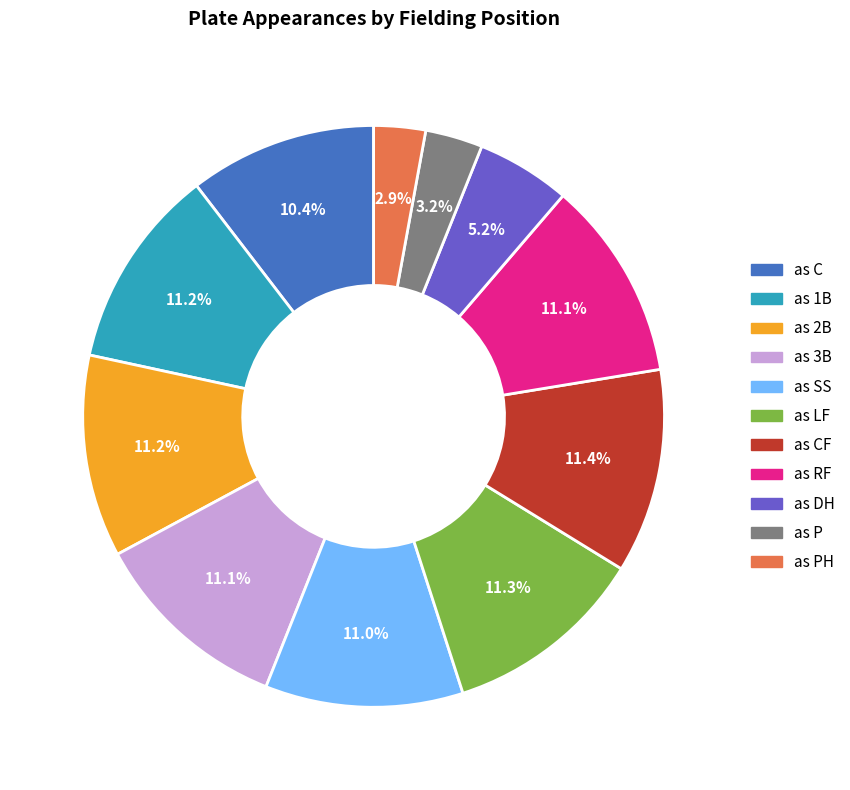

To the nearest percent, what is the difference between the largest and smallest slice percentages?

8%